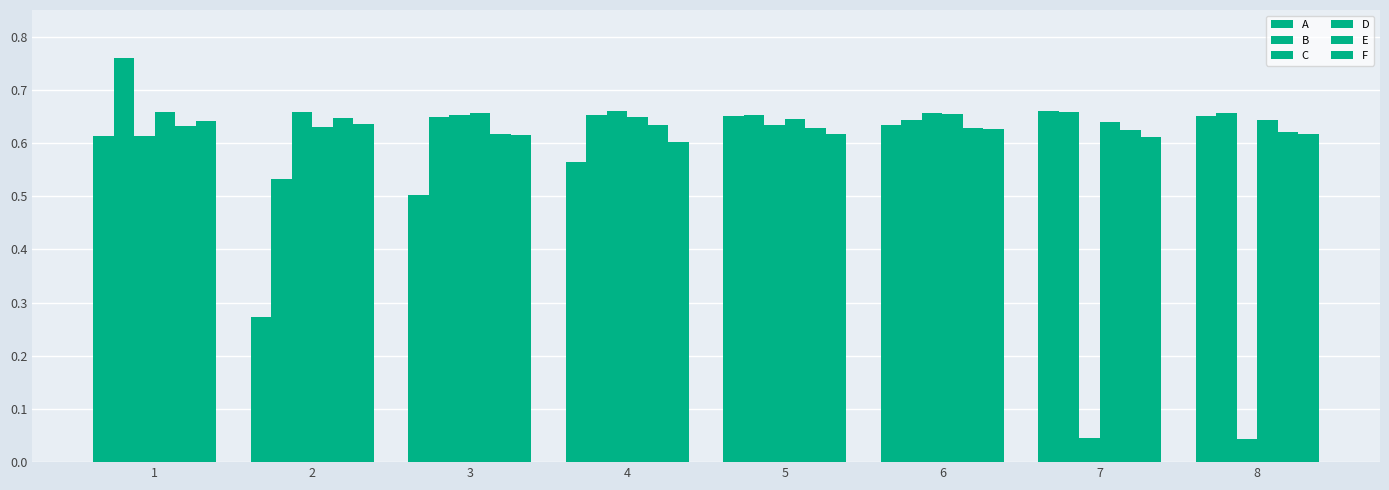

What is the maximum value for A?

0.7